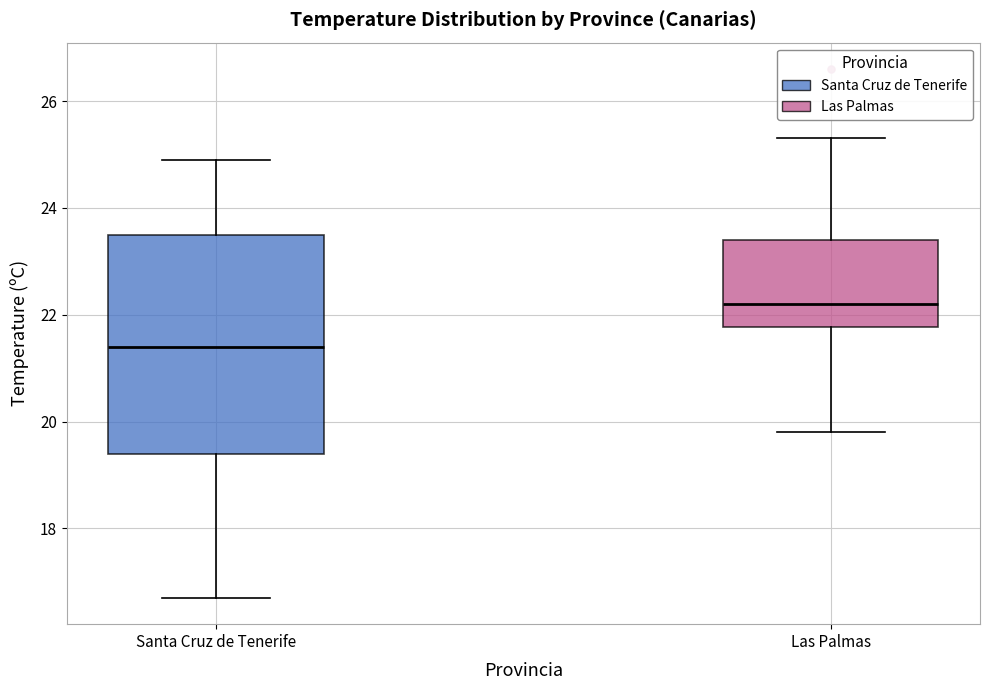

Where is the upper edge of the box for Santa Cruz de Tenerife on the y-axis? The values are not printed on the chart, so give them approximately, as read against the axis.

23.6